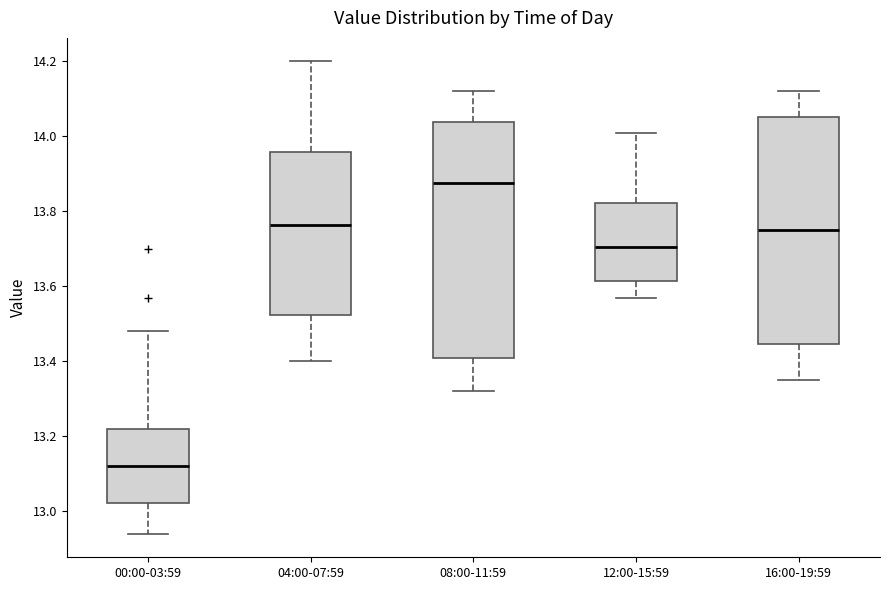

Where does the lower whisker of the box for 00:00-03:59 end on the y-axis? The values are not printed on the chart, so give them approximately, as read against the axis.

12.94